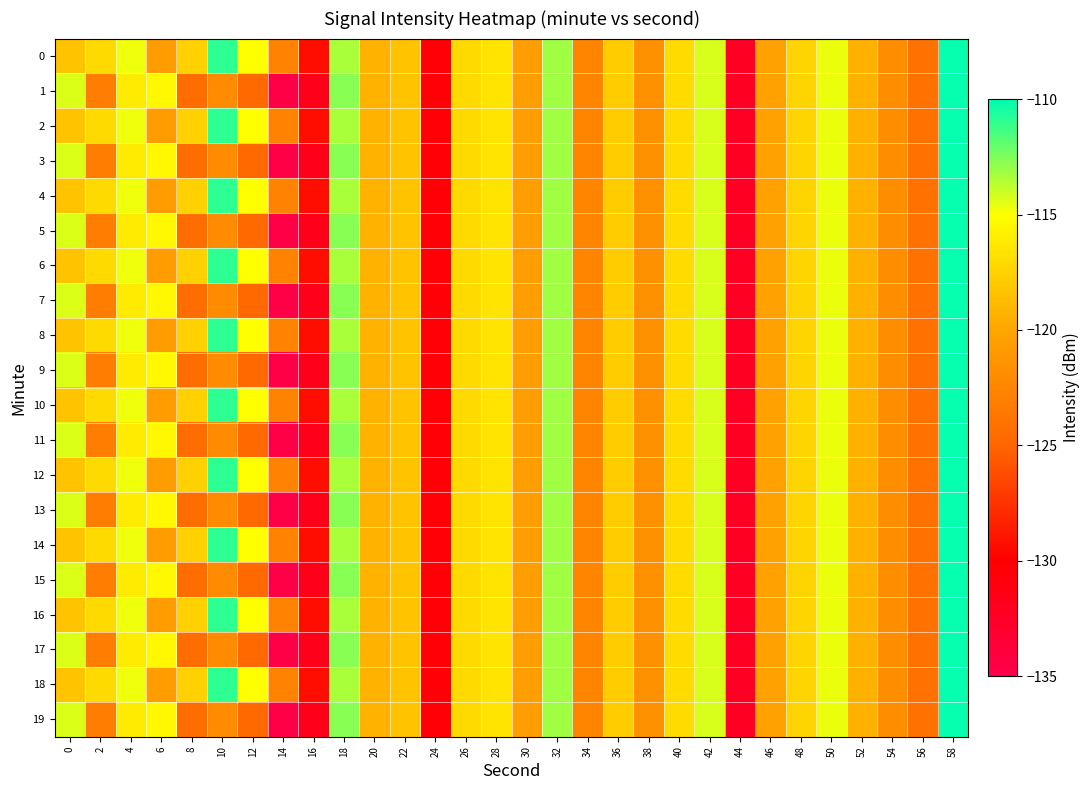

Rank the series by their maximum value, from highest to lowest.

0, 1, 2, 3, 4, 5, 6, 7, 8, 9, 10, 11, 12, 13, 14, 15, 16, 17, 18, 19